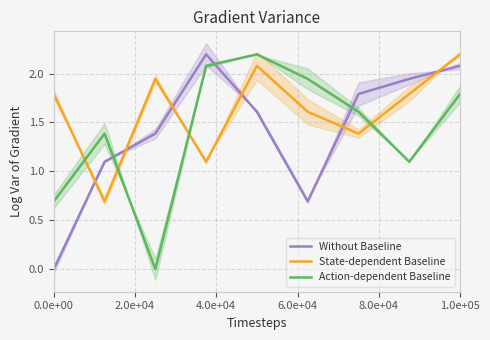

How many distinct data groups are displayed?

3